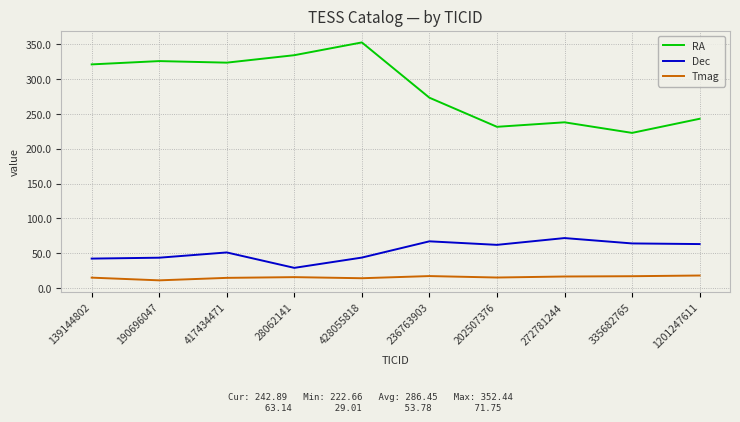

True or false: Dec and Tmag intersect in this chart.

False